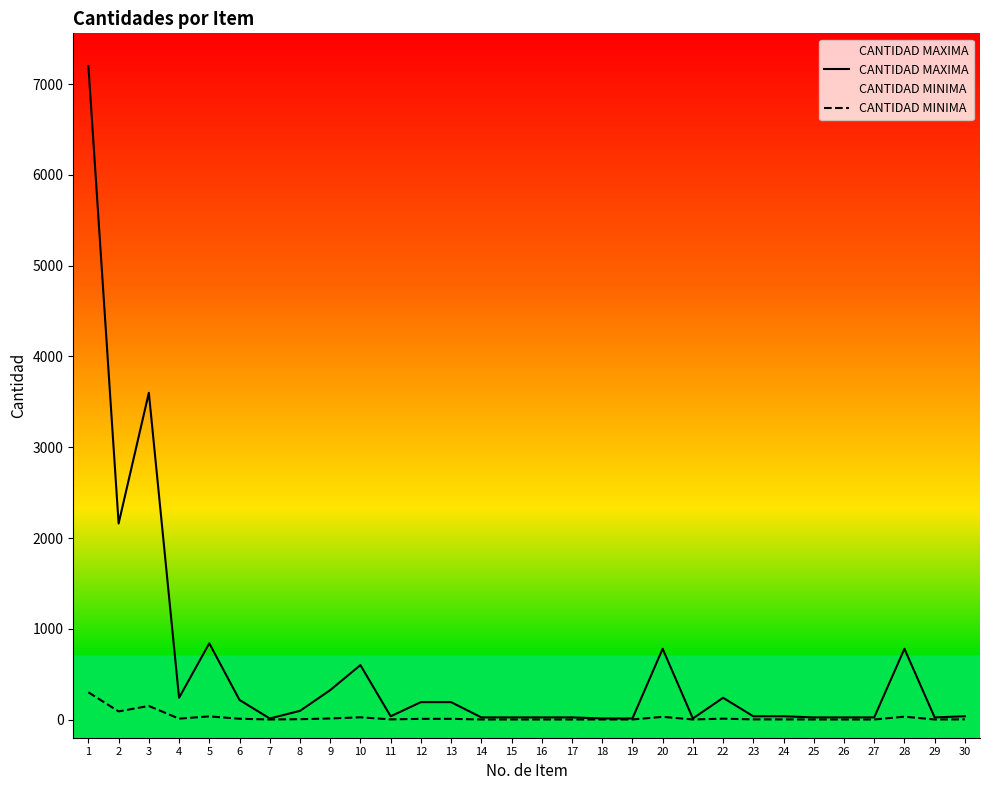

Does the chart display data point markers on the line(s)?

No